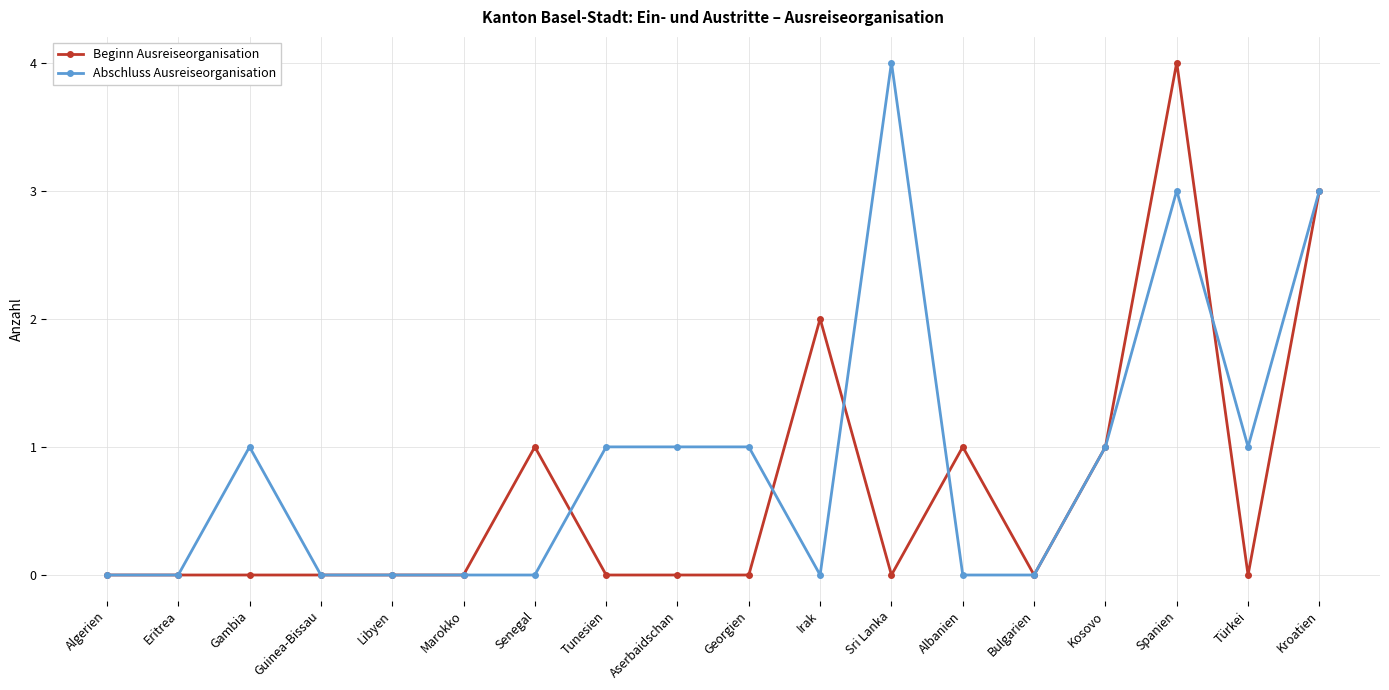

True or false: Abschluss Ausreiseorganisation has more than 1 points higher than both neighbors.

True